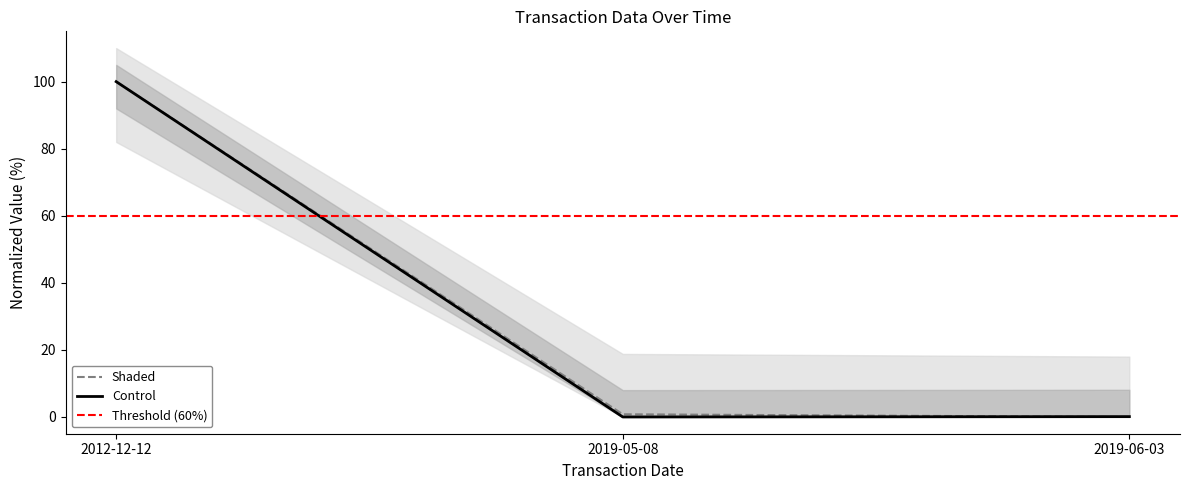

What is the highest value of the Control series?

100.0